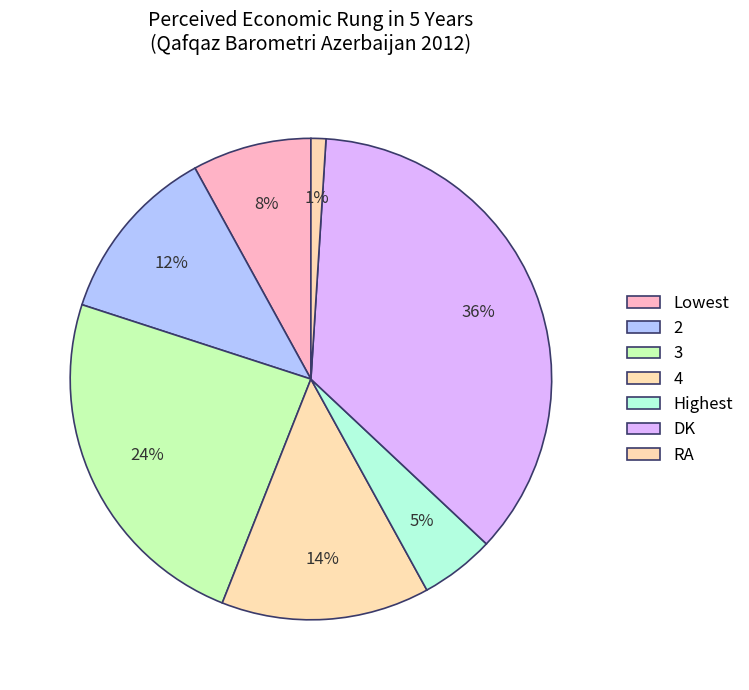

What is the smallest slice in the pie chart?

RA